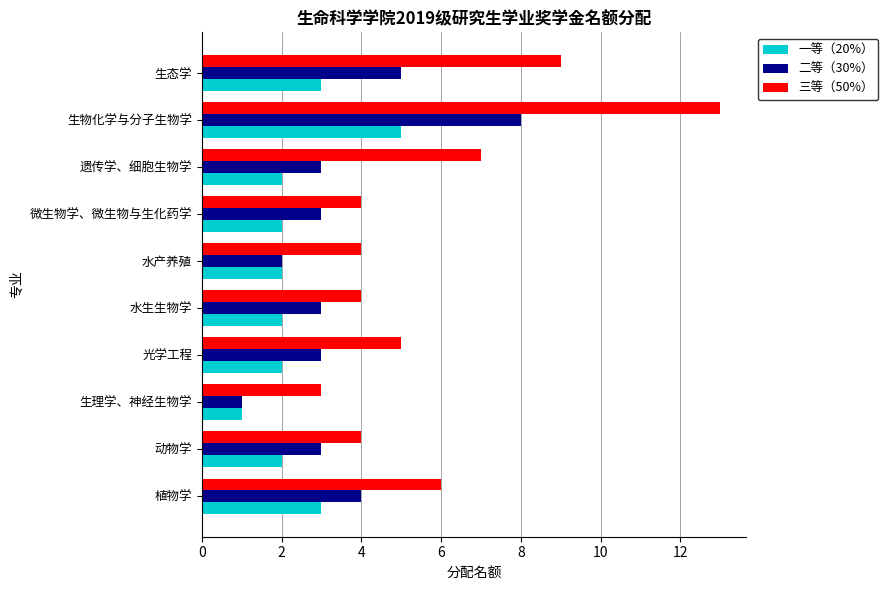

Rank the series by their maximum value, from lowest to highest.

一等（20%）, 二等（30%）, 三等（50%）